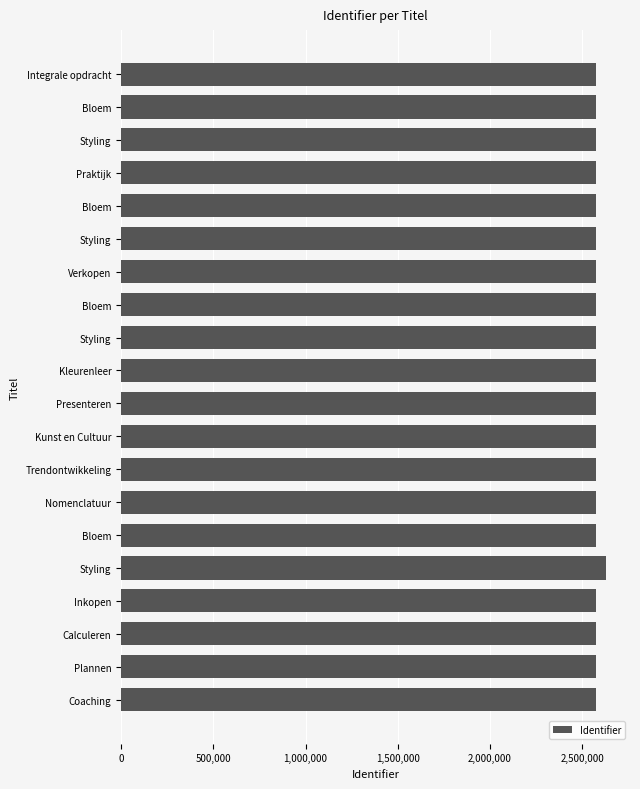

Count the number of categories in the chart.

20